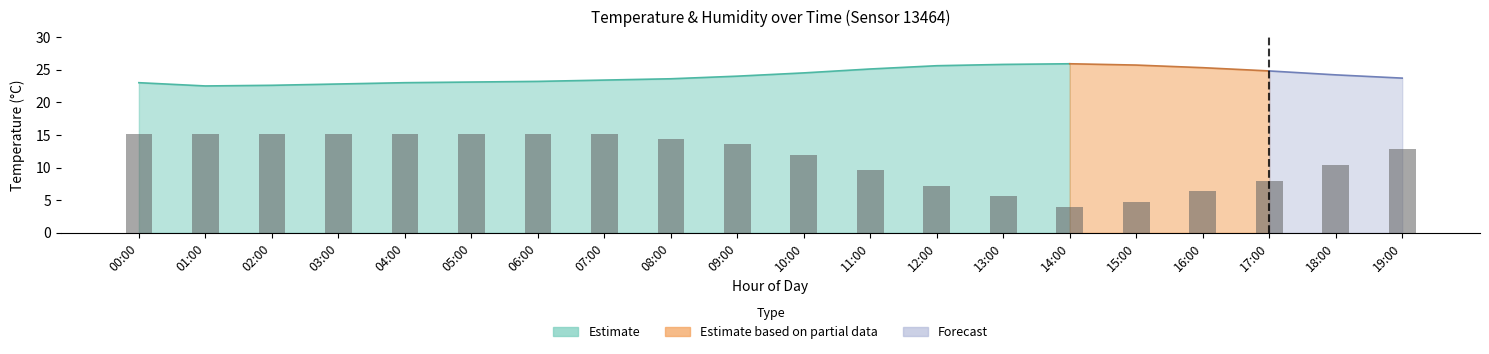

What is the value of the 2nd bar from the left?

15.2